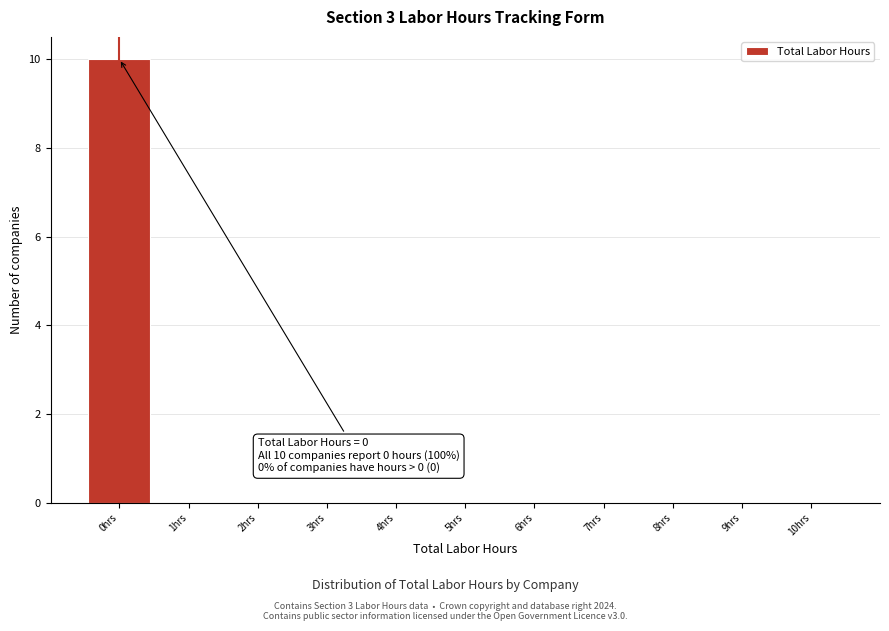

Over which range of the x-axis is the bar tallest?

-0.5 to 0.5